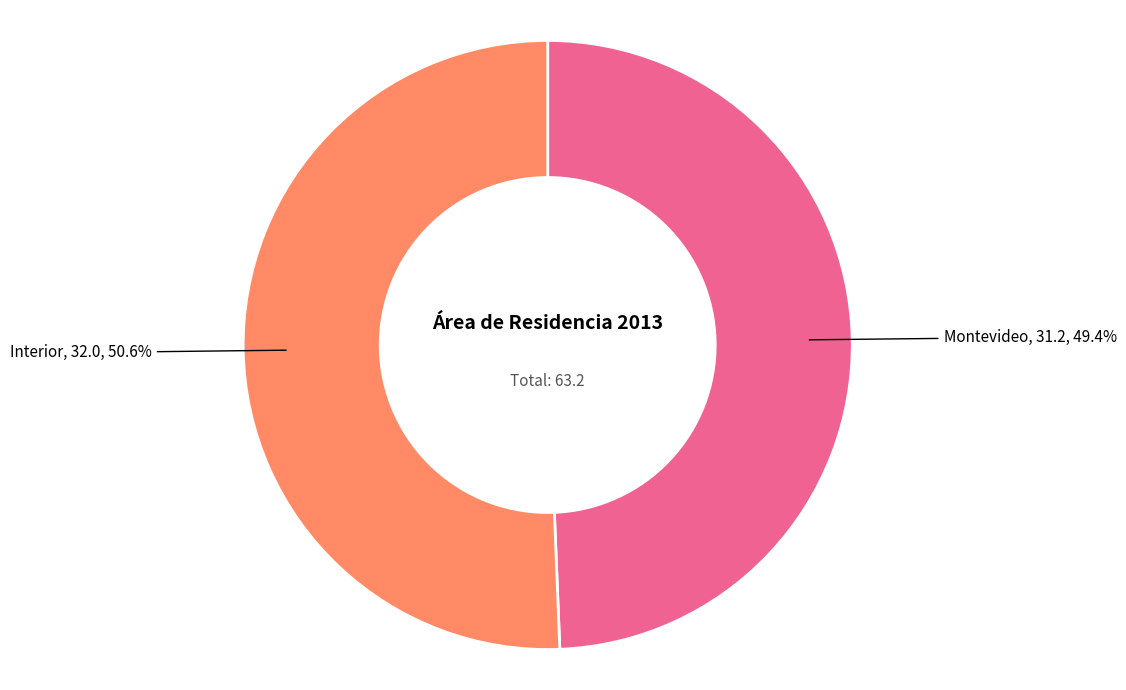

Which category has the biggest portion of the pie?

Interior